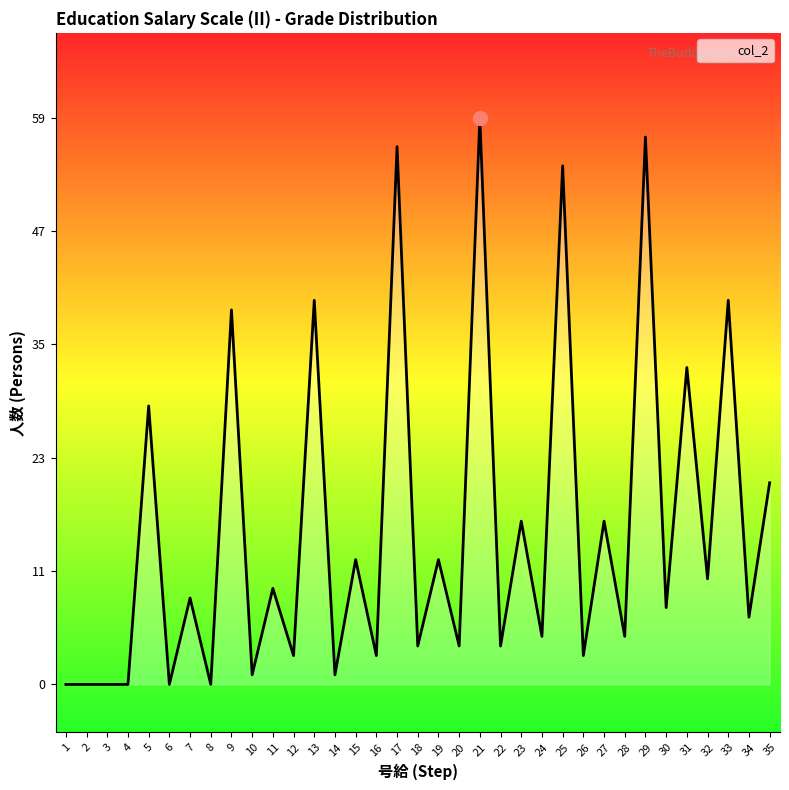

What is the sum of all values?

566